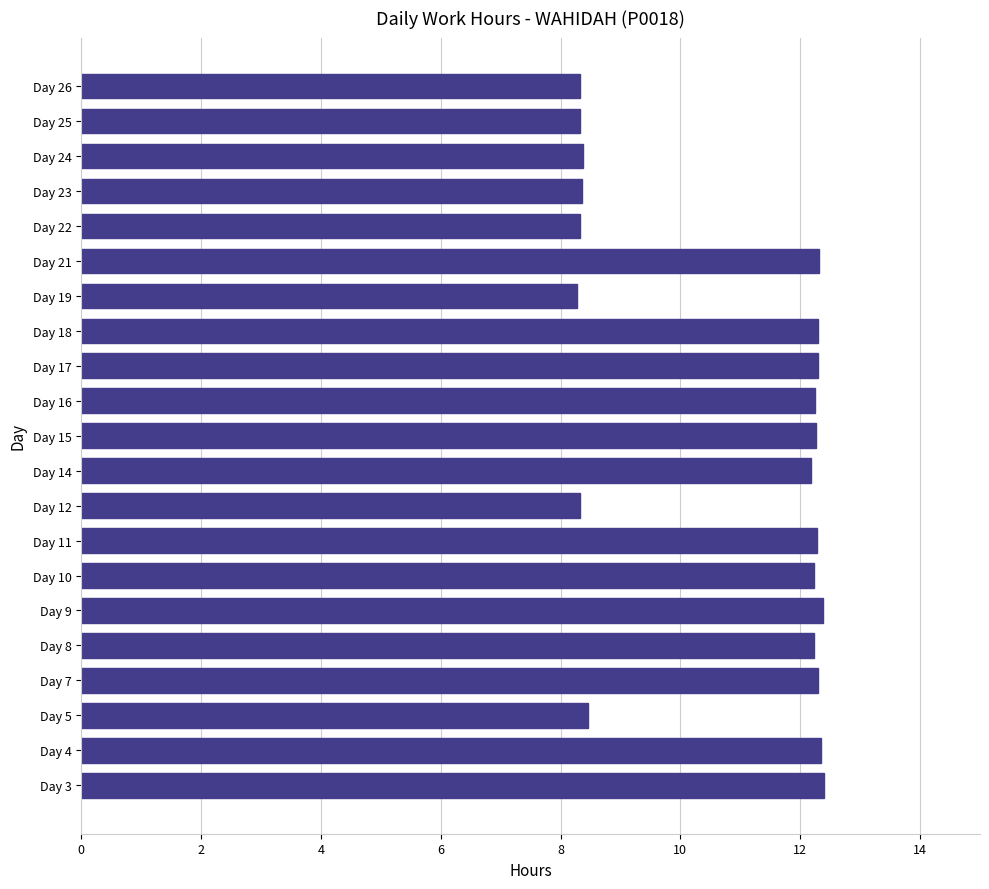

What is the maximum value shown in the chart?

12.4